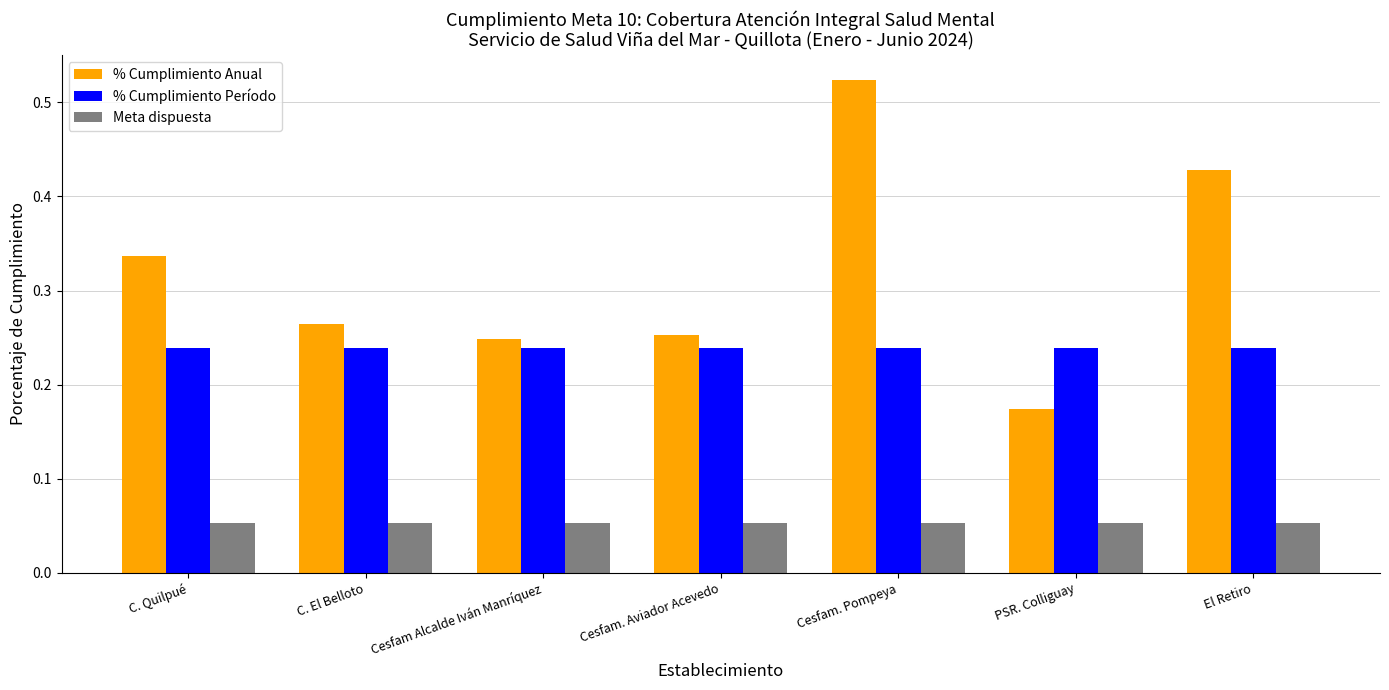

How many bars are there in total?

21